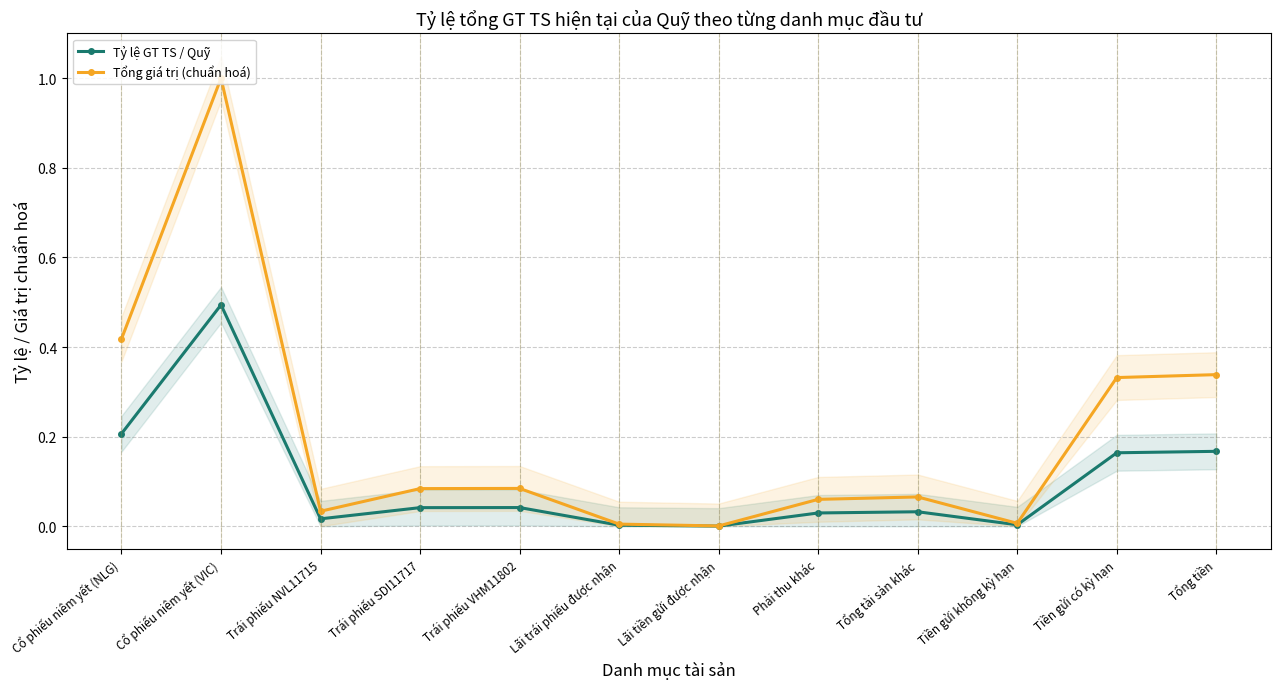

Which series has the largest total across all categories?

Tổng giá trị (chuẩn hoá)